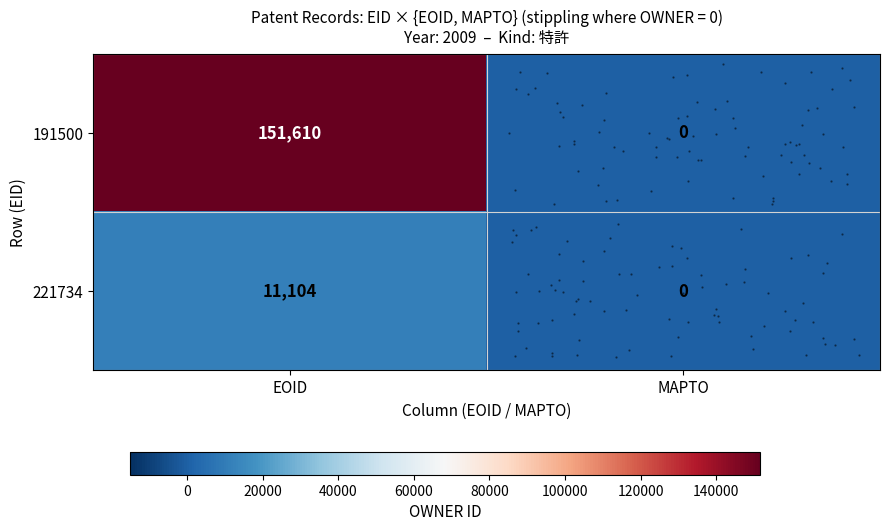

What is the difference between the maximum and minimum values in the row_0 series?

151610